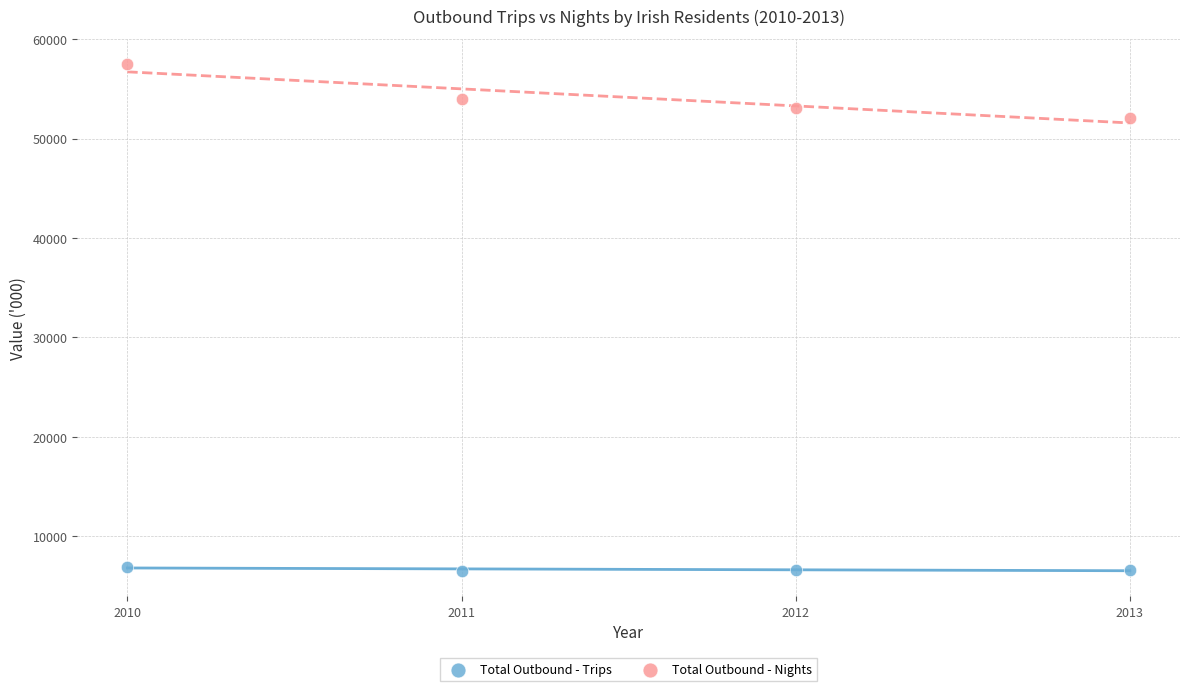

Which series contains the highest Y value?

Total Outbound - Nights